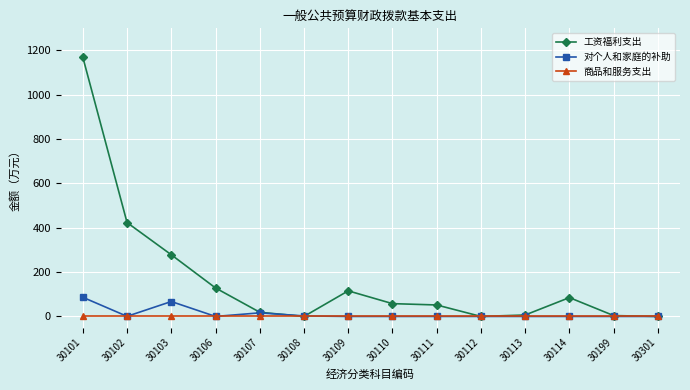

Between 30103 and 30112, which series saw the biggest shift?

工资福利支出